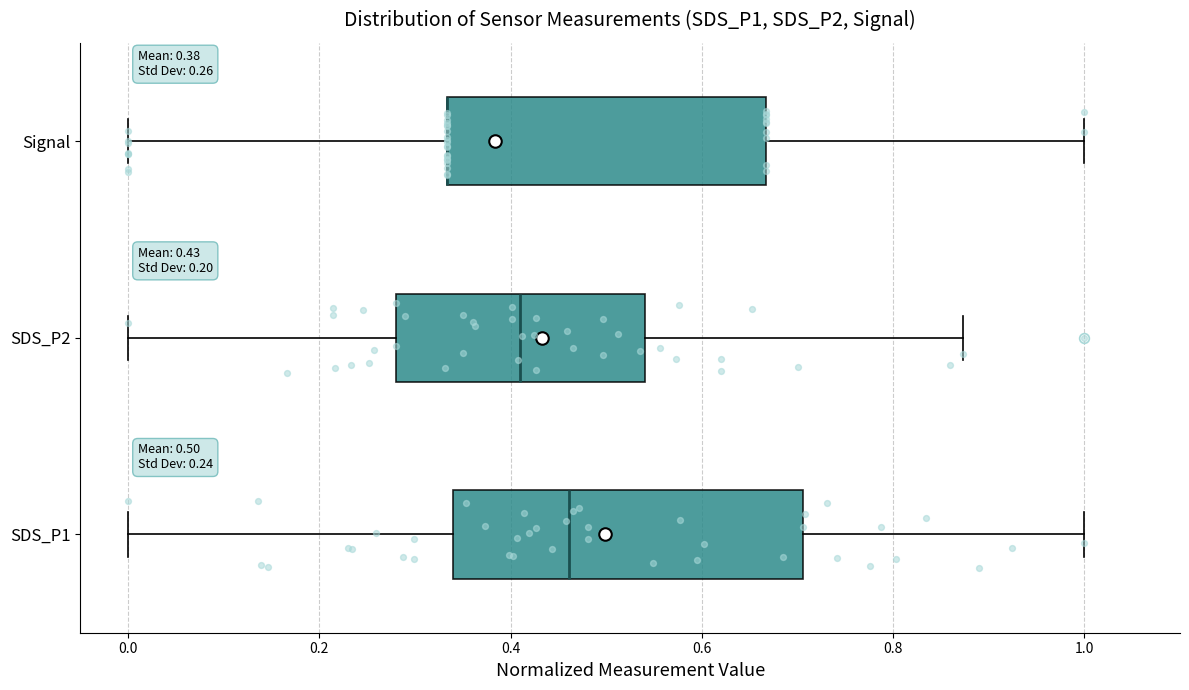

Which box is the widest, from its left edge to its right edge?

SDS_P1